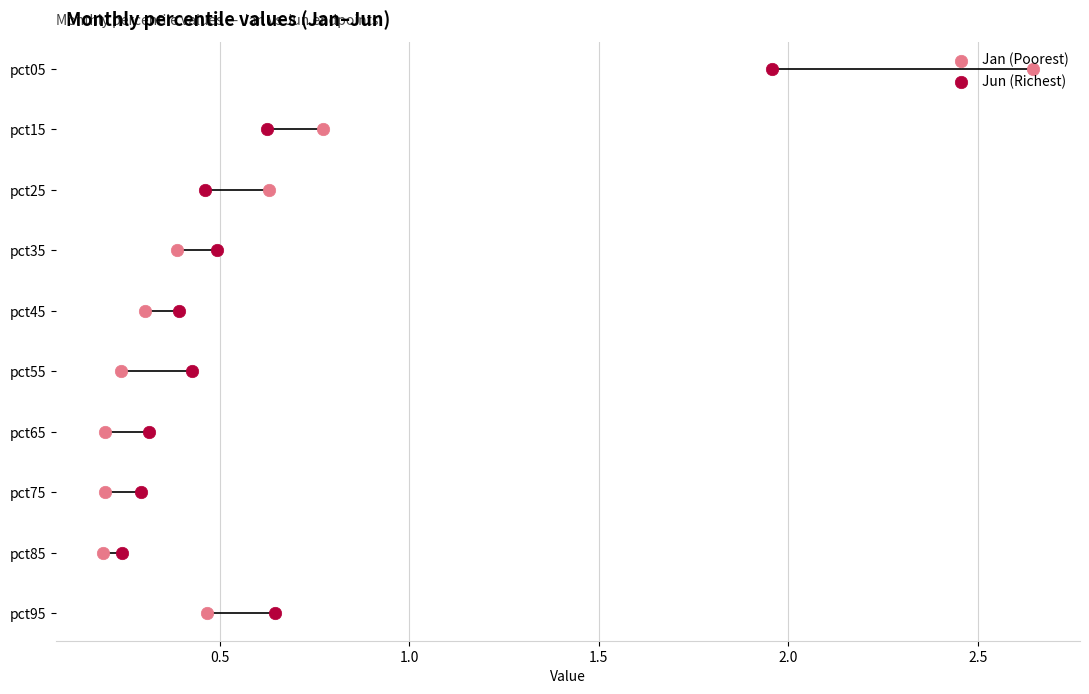

Which series has the largest Y range (max minus min)?

Jan (Poorest)